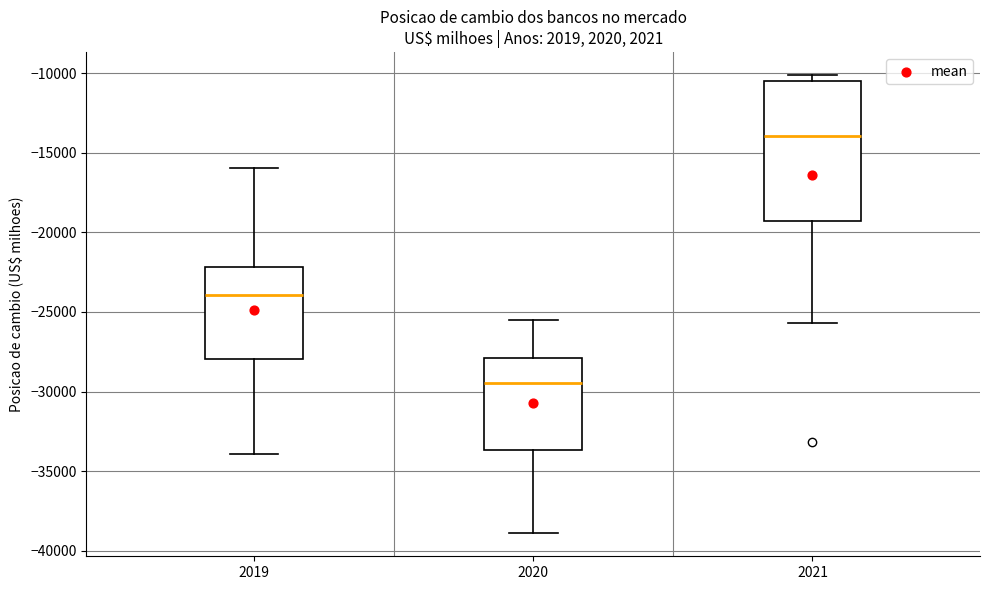

Reading left to right, transcribe this box plot: for each box, give where its median line is, the range the box spans, and where its two whiskers end, as read against the y-axis. The values are not printed on the chart, so give them approximately, as read against the axis.

2019: median -24000, box -28000 to -22000, whiskers -34000 to -16000
2020: median -29500, box -33500 to -28000, whiskers -39000 to -25500
2021: median -14000, box -19500 to -10500, whiskers -25500 to -10000